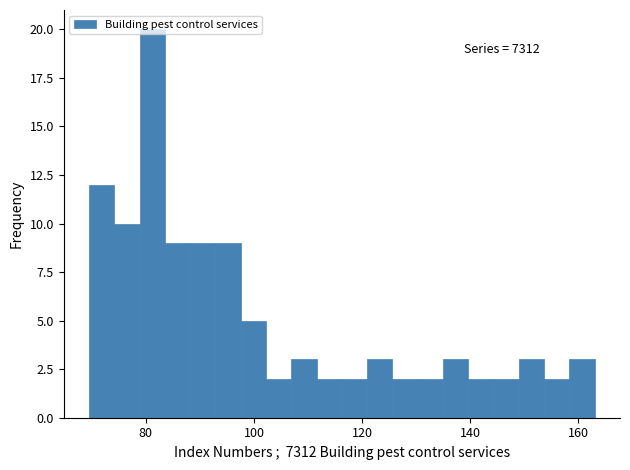

Read against the x-axis, roughly where is the centre of the tallest bar?

82